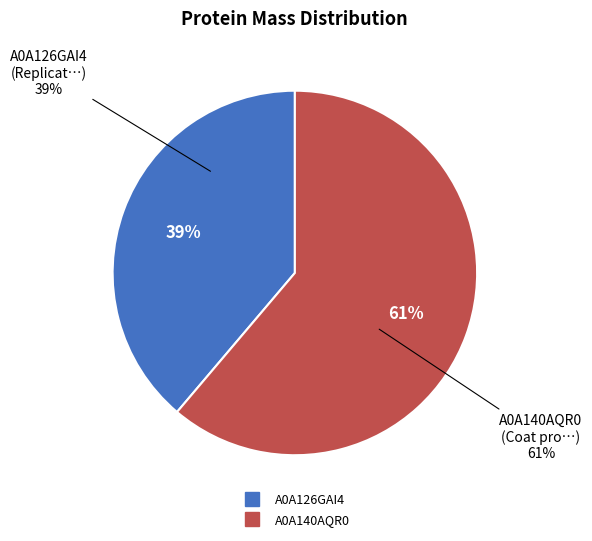

Which slice is the largest?

A0A140AQR0